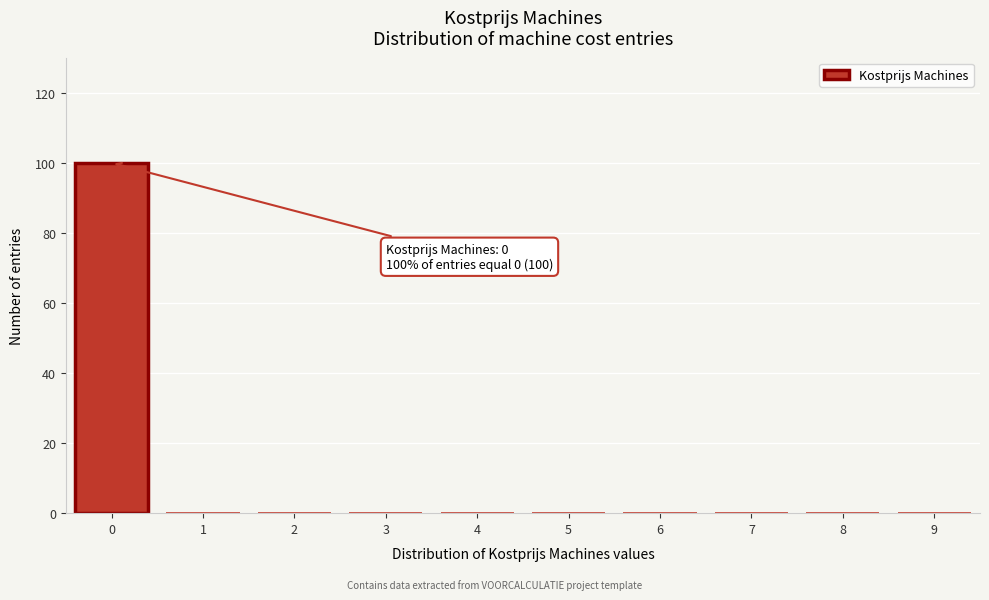

Reading left to right, extract all data points from this chart.

0=100	1=0	2=0	3=0	4=0	5=0	6=0	7=0	8=0	9=0